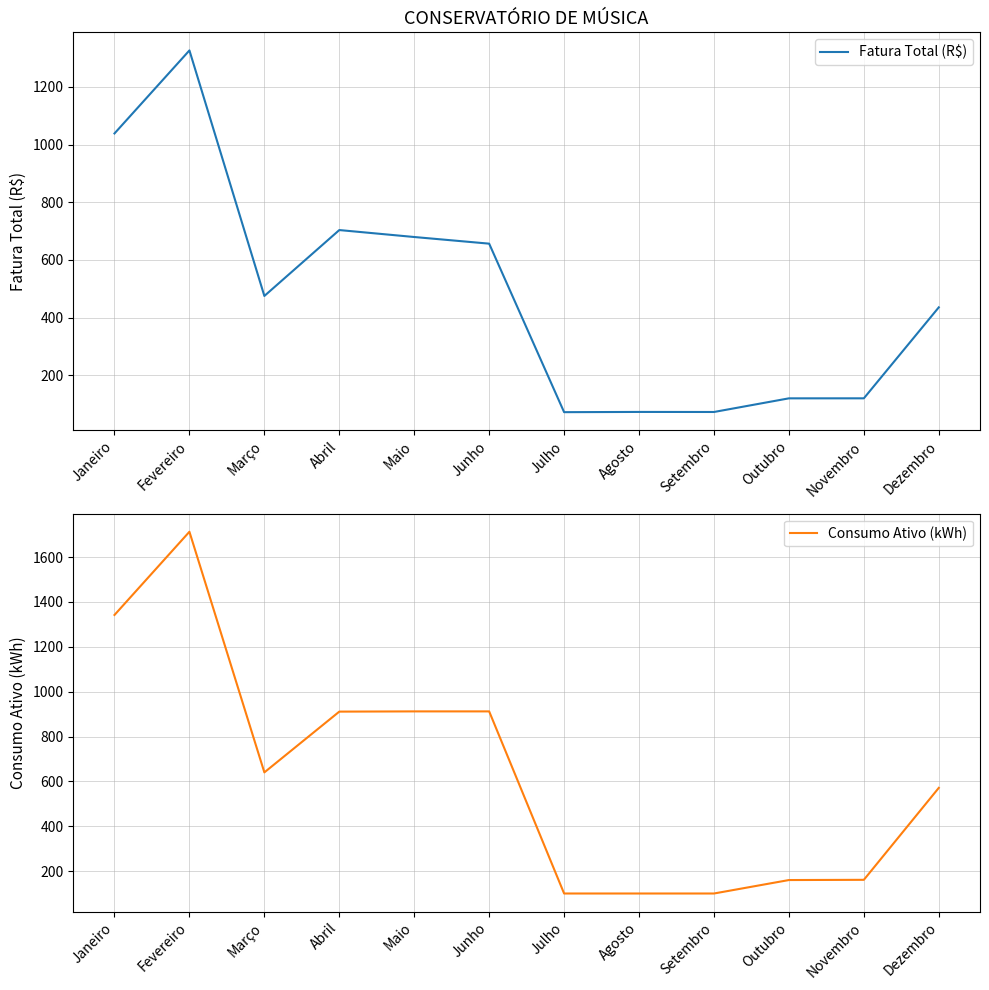

List the labels in order of Consumo Ativo (kWh) value, largest first.

Fevereiro, Janeiro, Maio, Junho, Abril, Março, Dezembro, Novembro, Outubro, Julho, Agosto, Setembro